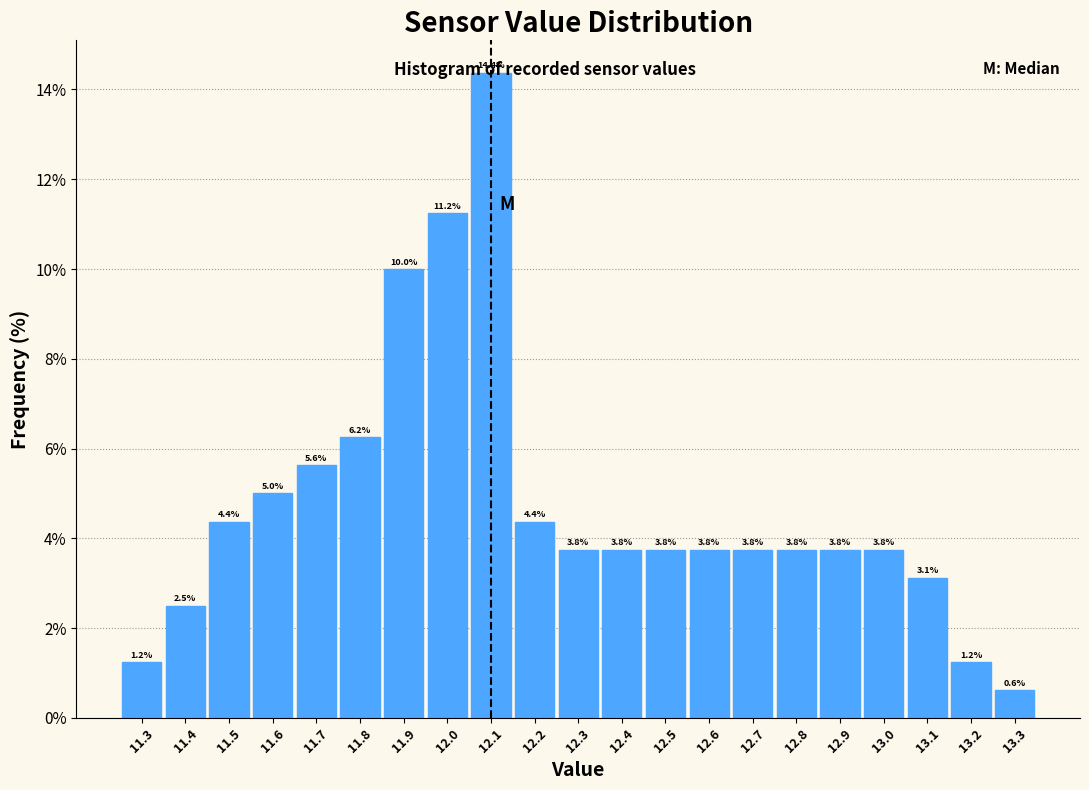

Over which range of the x-axis is the bar tallest?

12.05 to 12.15